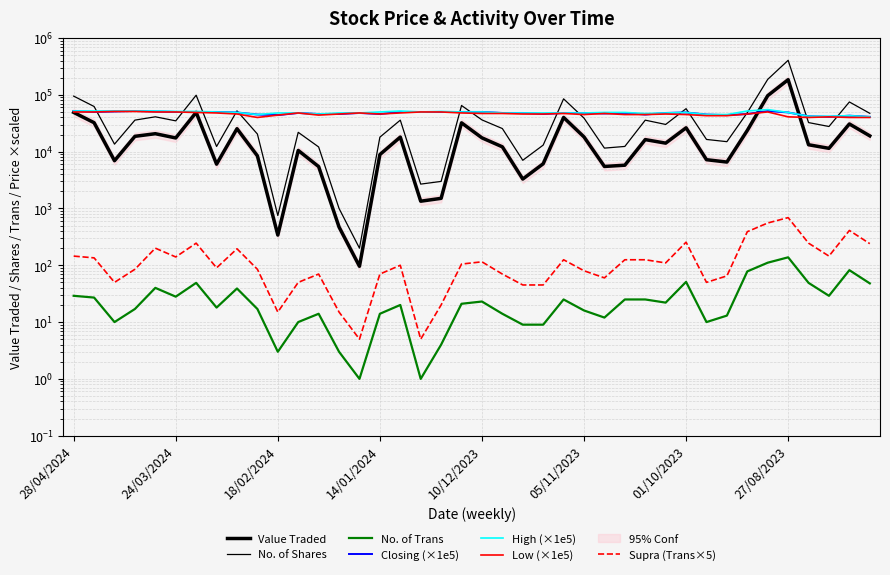

Which series has the largest total across all categories?

High